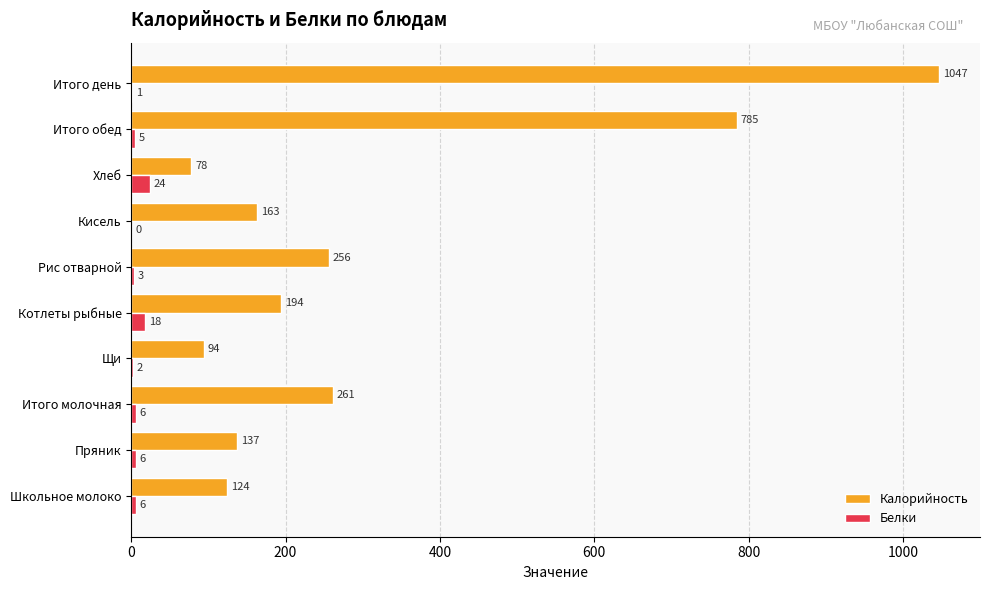

What are all the series names shown in the legend?

Калорийность, Белки